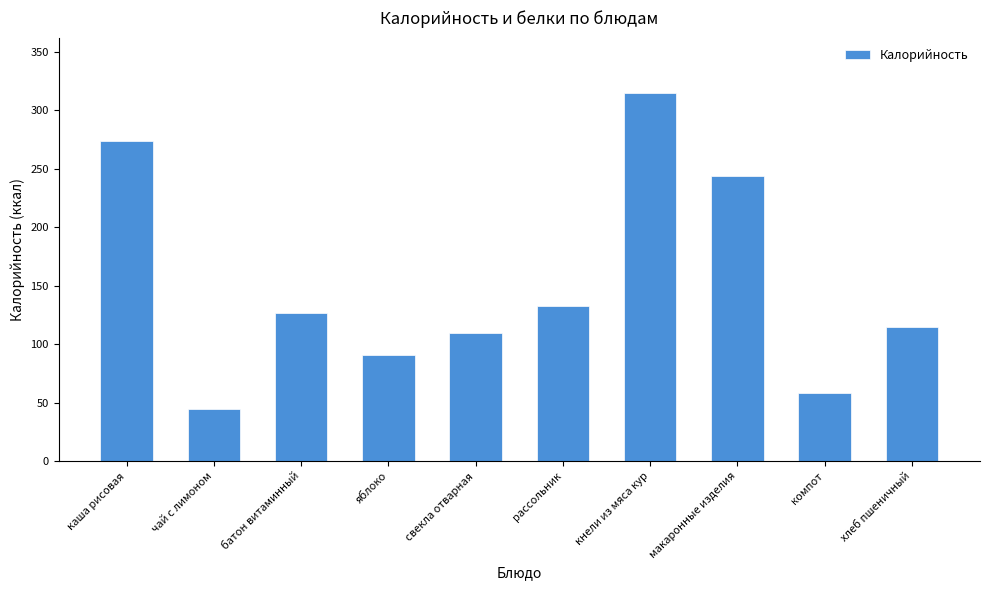

What is the label of the 10th bar from the left?

хлеб пшеничный